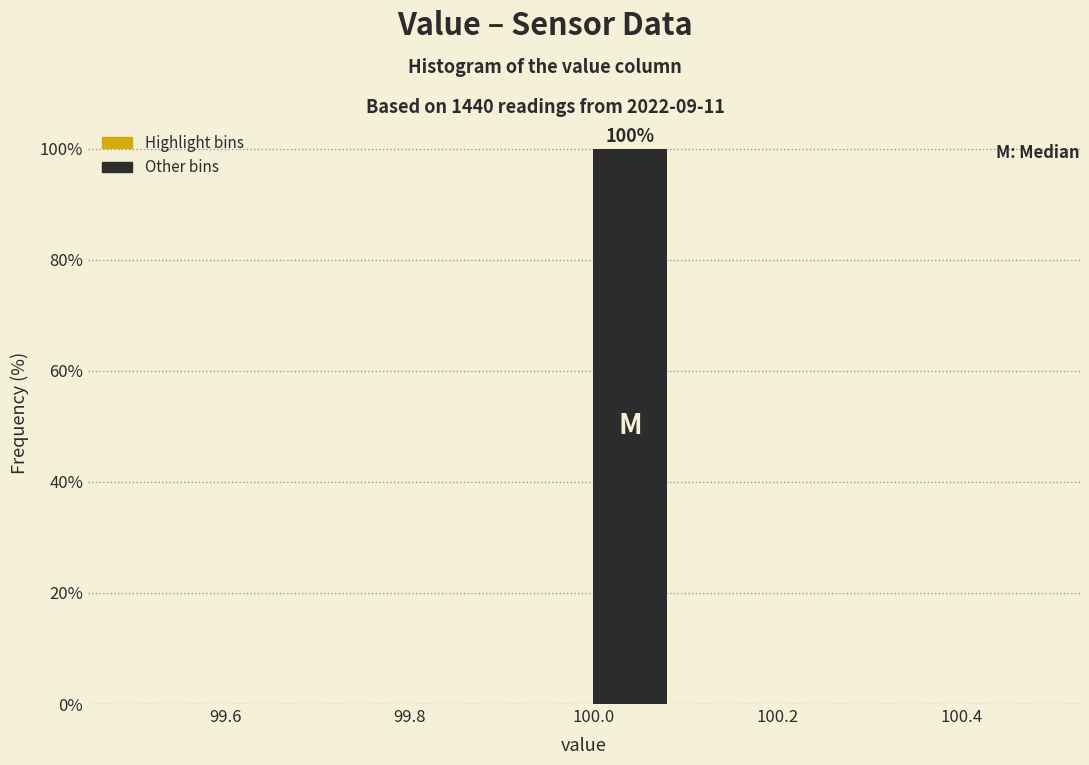

Over which range of the x-axis is the bar tallest?

99.99 to 100.09